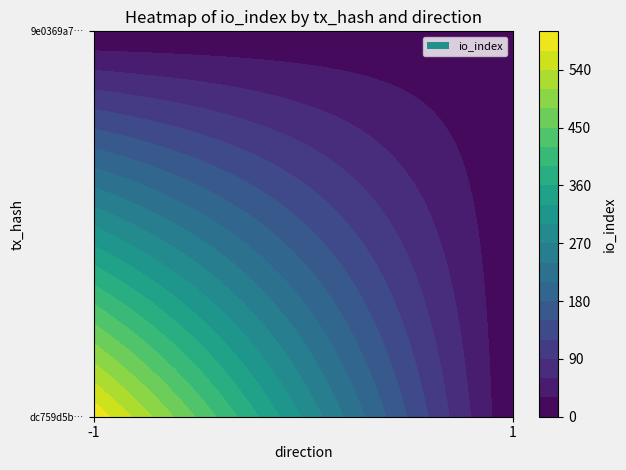

Reading left to right, what are all the values shown in this chart?

dc759d5b96c0618b85466eeda2361ddf825c72b: -1	593
9e0369a75a73b94865a09c312e163decf395eb5: 1	10